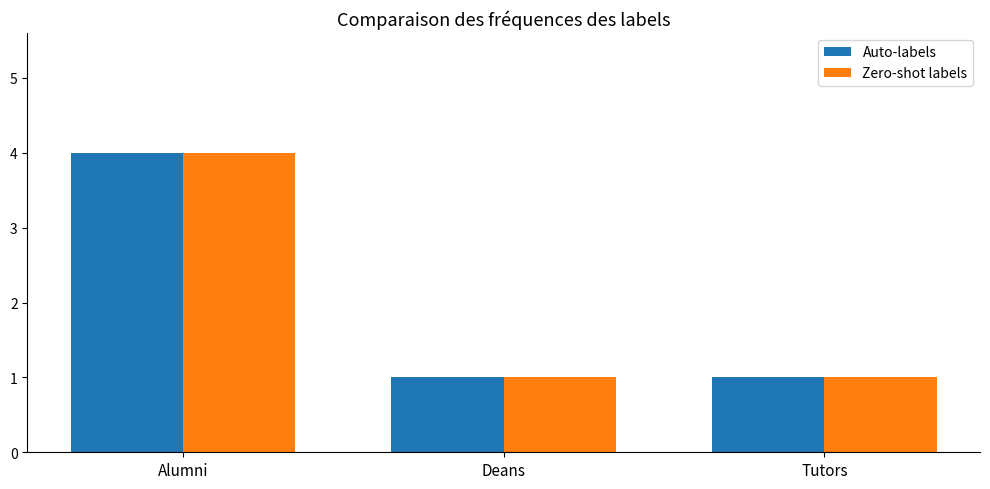

What is the label of the 2nd bar from the right?

Deans